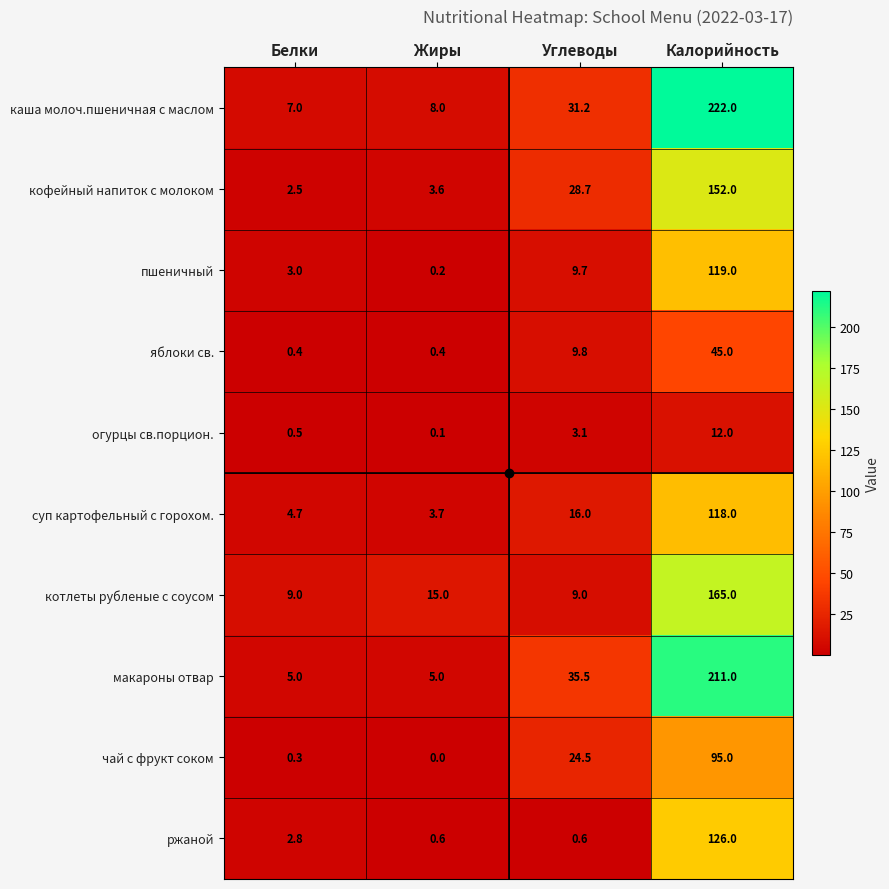

At which label does пшеничный reach its peak?

Калорийность